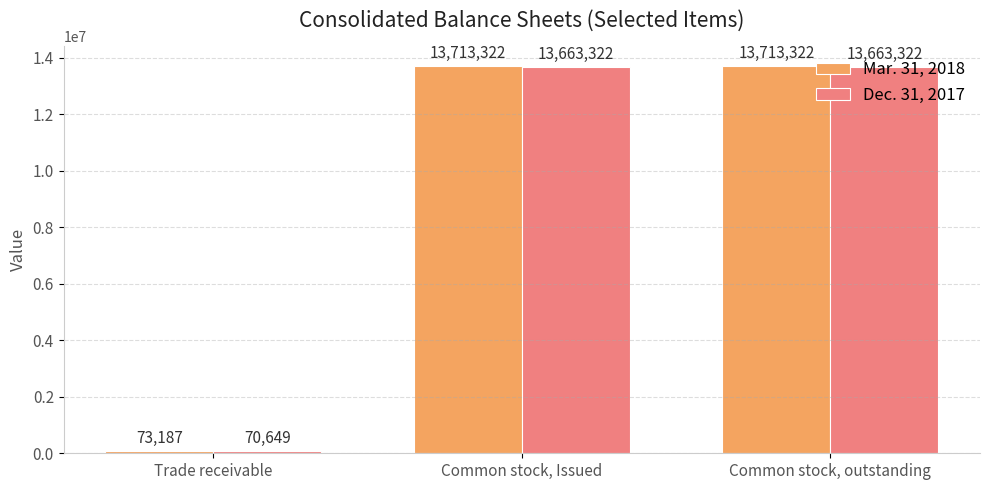

At which label does Mar. 31, 2018 reach its minimum?

Trade receivable